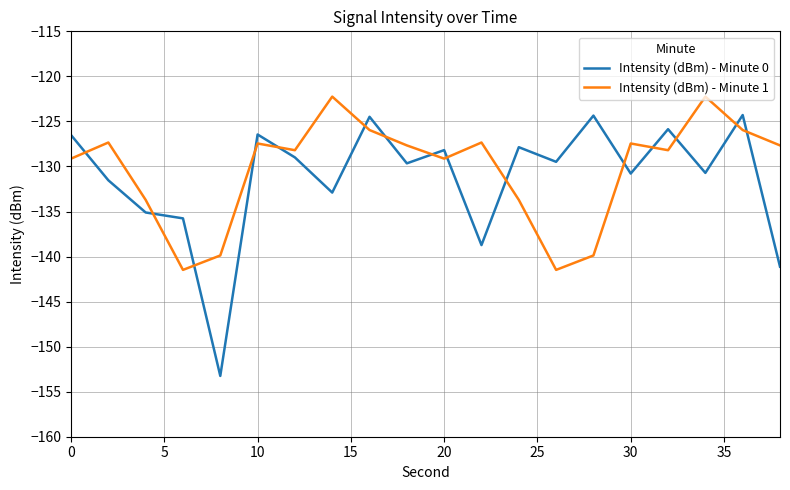

Which series has the widest spread of values?

Intensity (dBm) - Minute 0